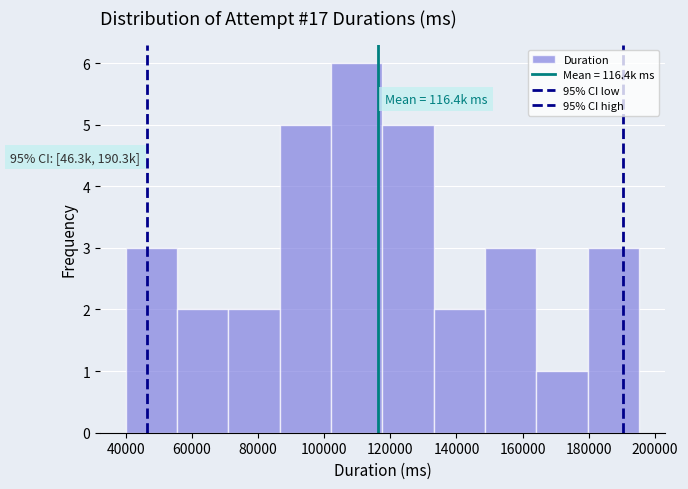

Which range on the x-axis has the tallest bar?

102000 to 118000